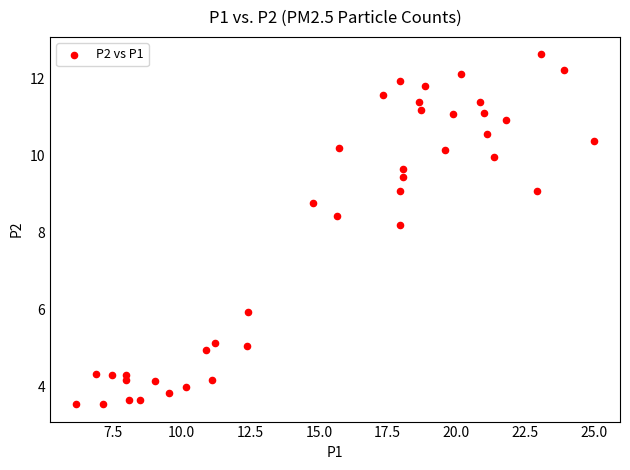

What Y value in the scatter plot is closest to 8?

8.2